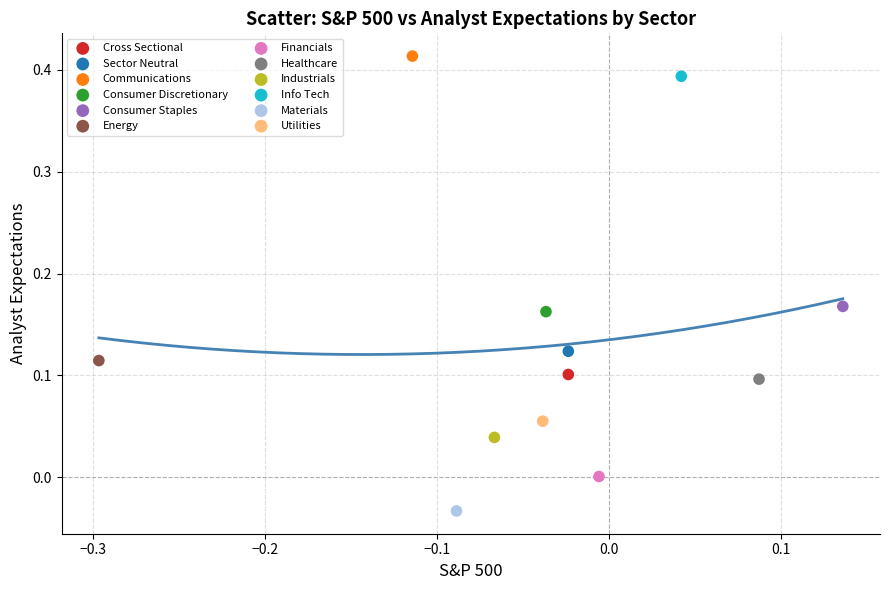

Which series reaches the minimum Y coordinate?

Materials